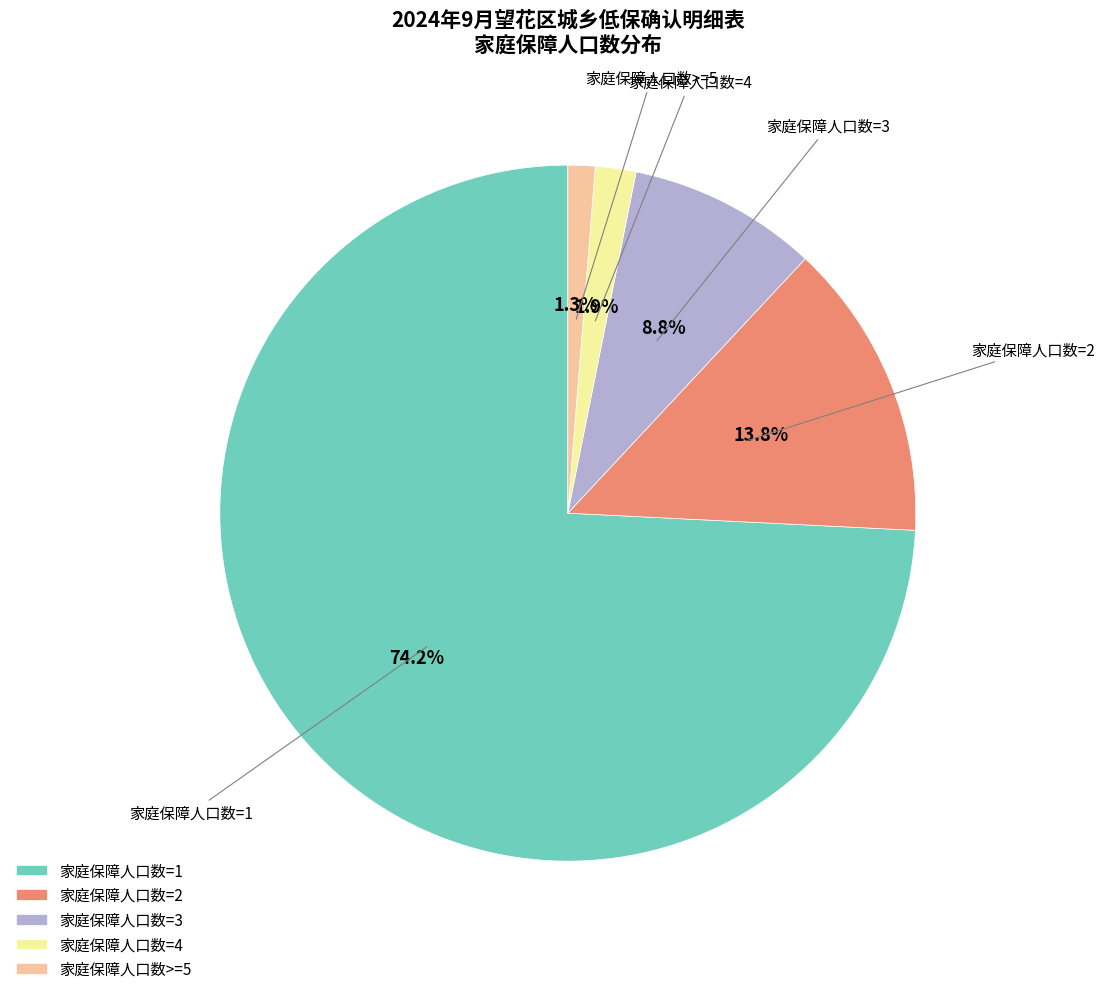

To the nearest percent, what portion does 家庭保障人口数=3 represent?

9%